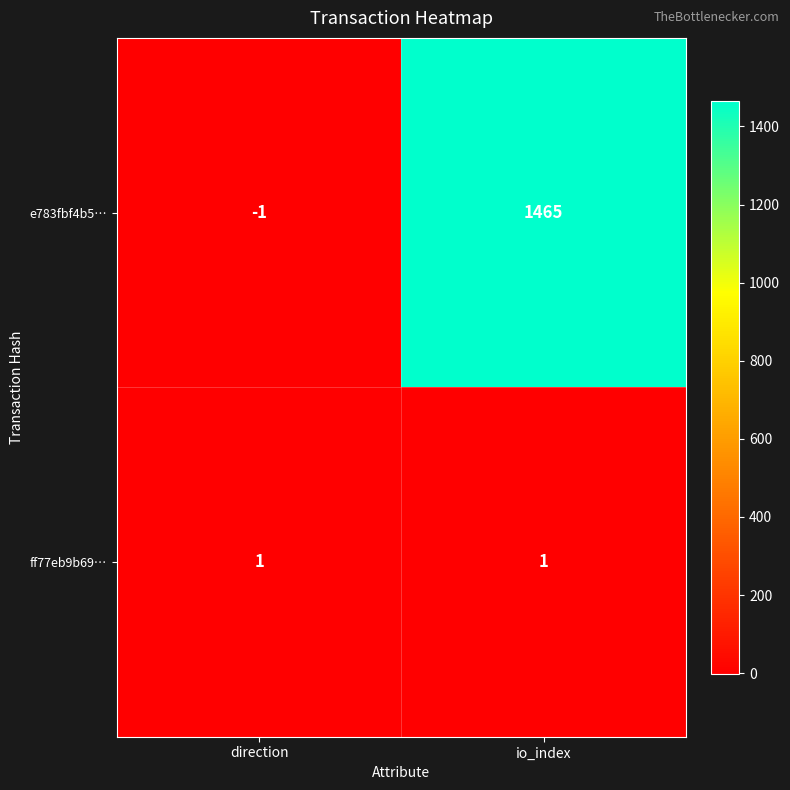

Reading left to right, list all the values displayed in this chart.

e783fbf4b5…: -1	1465
ff77eb9b69…: 1	1